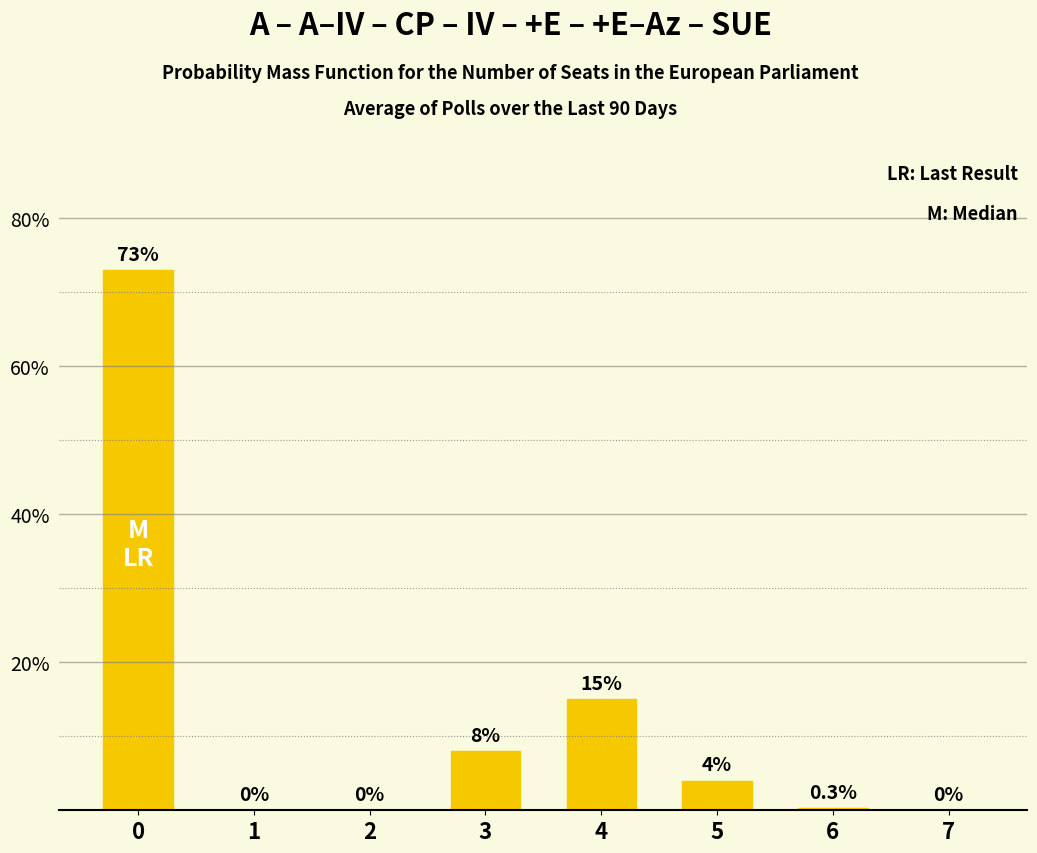

Reading left to right, list all the values displayed in this chart.

73.0	0.0	0.0	8.0	15.0	4.0	0.3	0.0